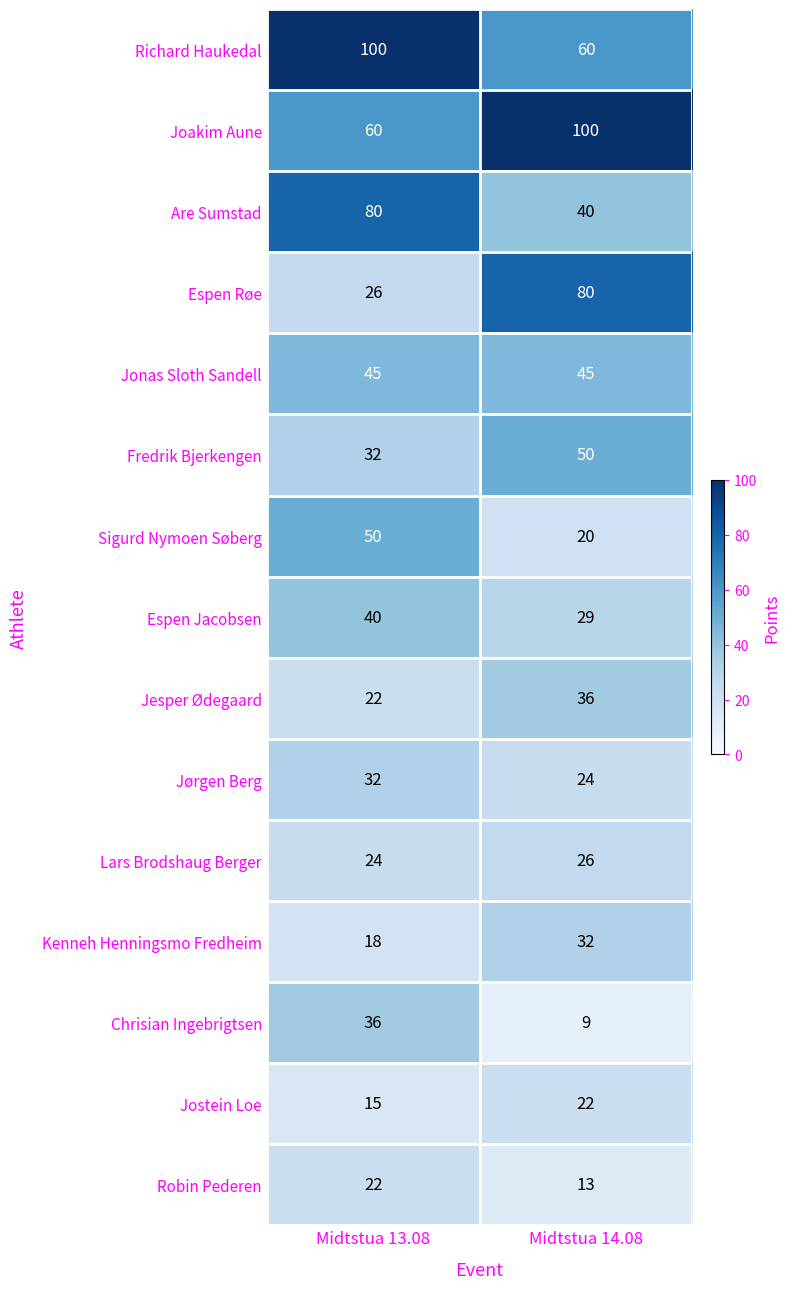

What is the total value across all series at Midtstua 13.08?

602